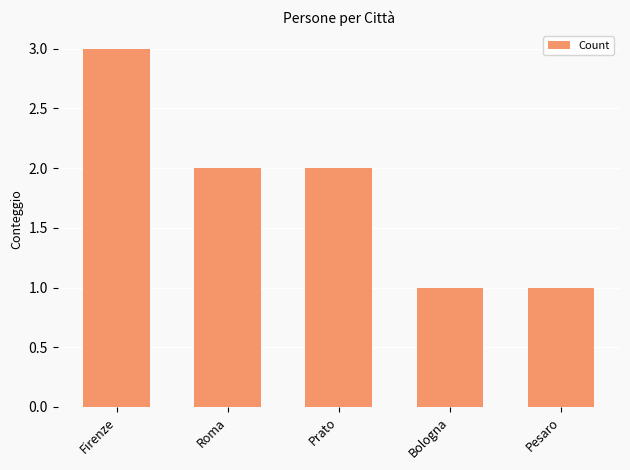

What value does the data have at Firenze?

3